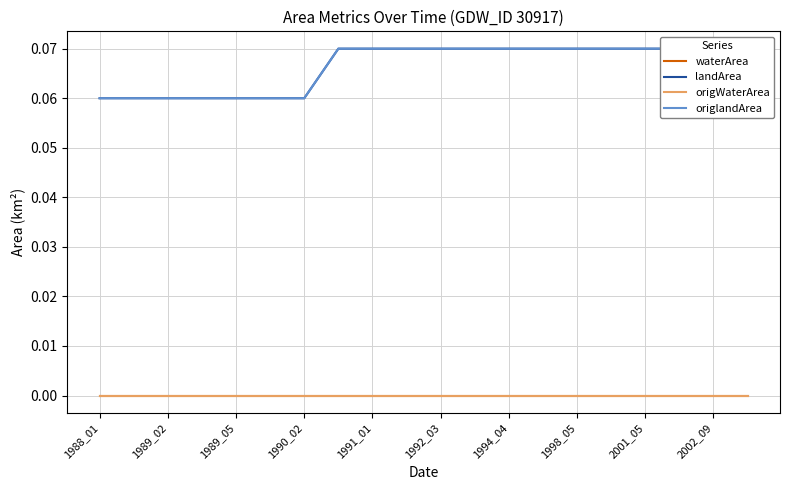

Is this an area chart (filled region under the line)?

No